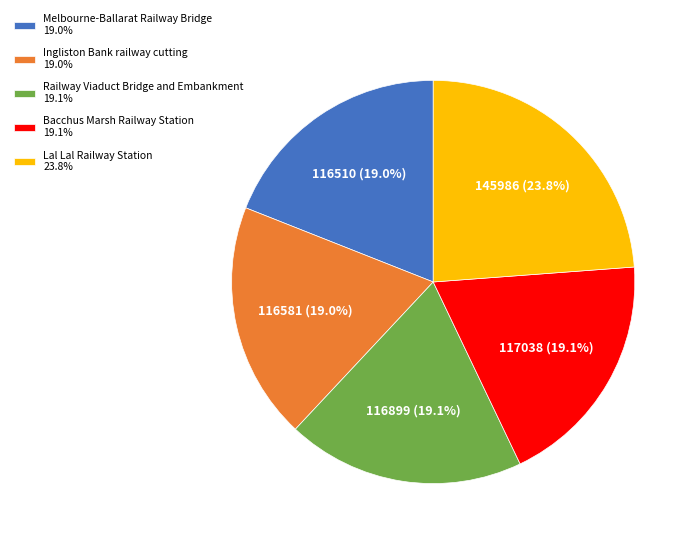

Which category has the biggest portion of the pie?

Lal Lal Railway Station